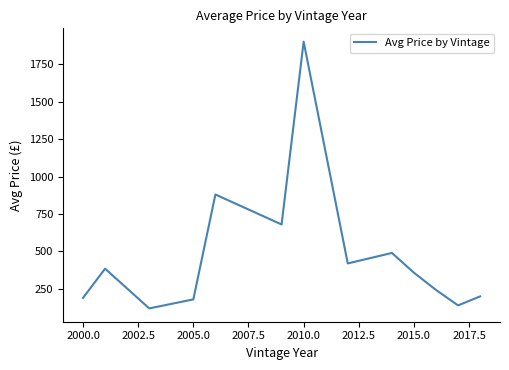

What is the smallest value displayed?

120.0